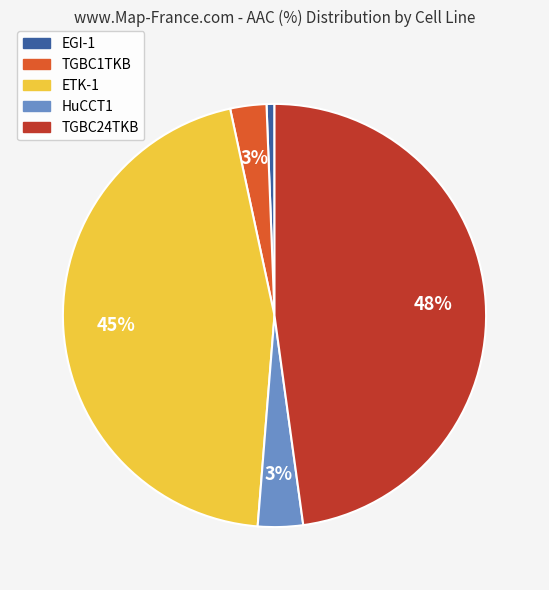

To the nearest percent, what portion does EGI-1 represent?

1%